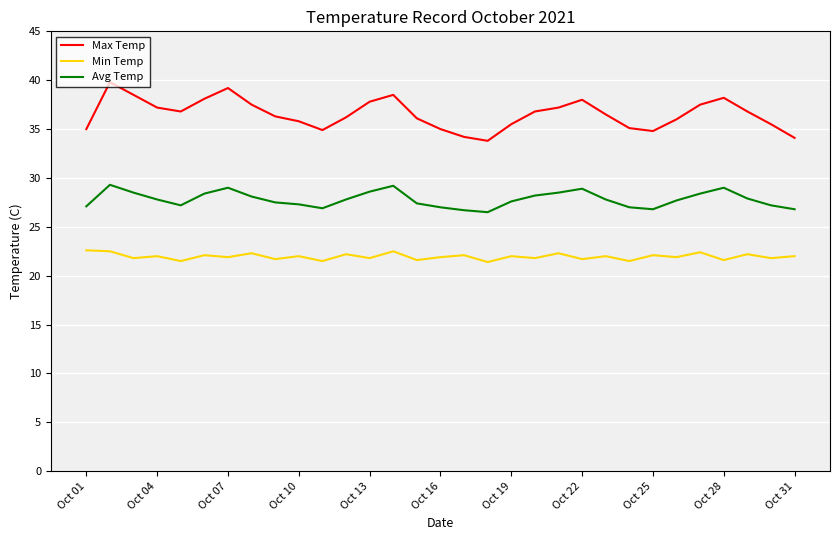

Which series has the widest spread of values?

Max Temp